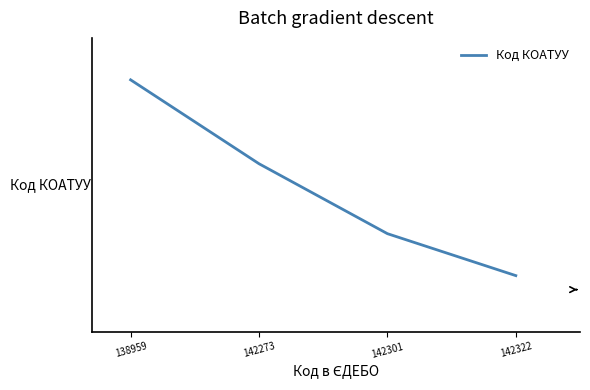

Rank the categories by value from highest to lowest.

138959, 142273, 142301, 142322